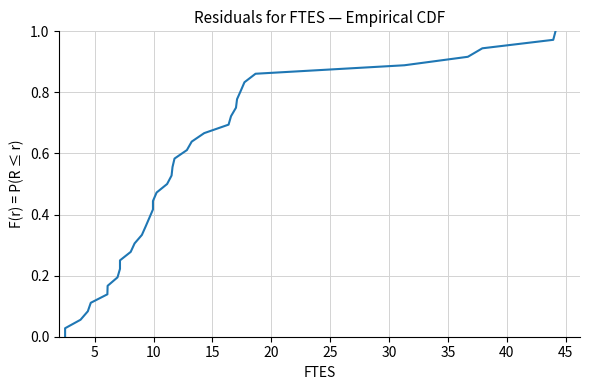

Reading left to right, list all the values displayed in this chart.

0.0	0.0	0.1	0.1	0.1	0.1	0.2	0.2	0.2	0.2	0.3	0.3	0.3	0.4	0.4	0.4	0.4	0.5	0.5	0.5	0.6	0.6	0.6	0.6	0.7	0.7	0.7	0.8	0.8	0.8	0.8	0.9	0.9	0.9	0.9	1.0	1.0